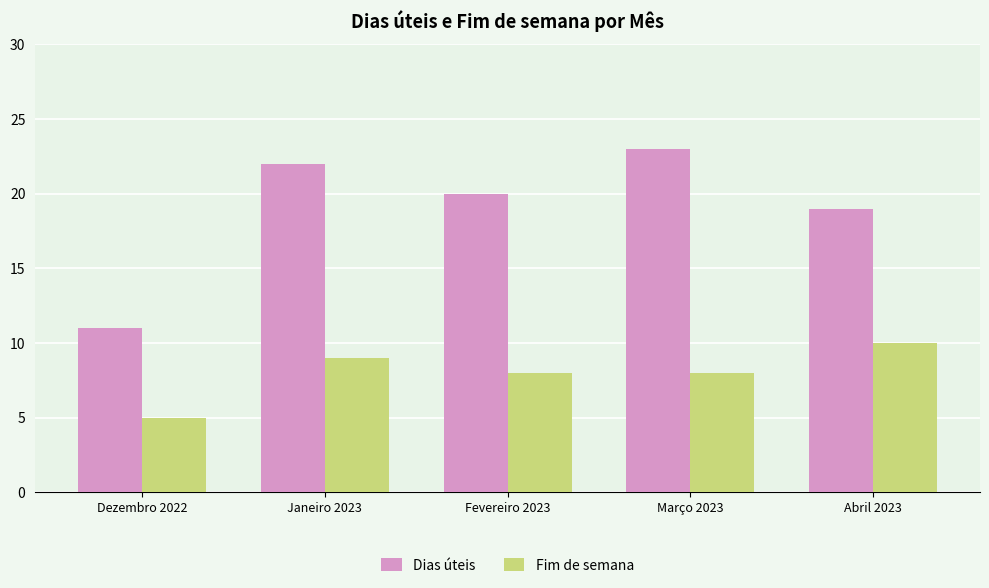

Which series changed the most between Fevereiro 2023 and Março 2023?

Dias úteis